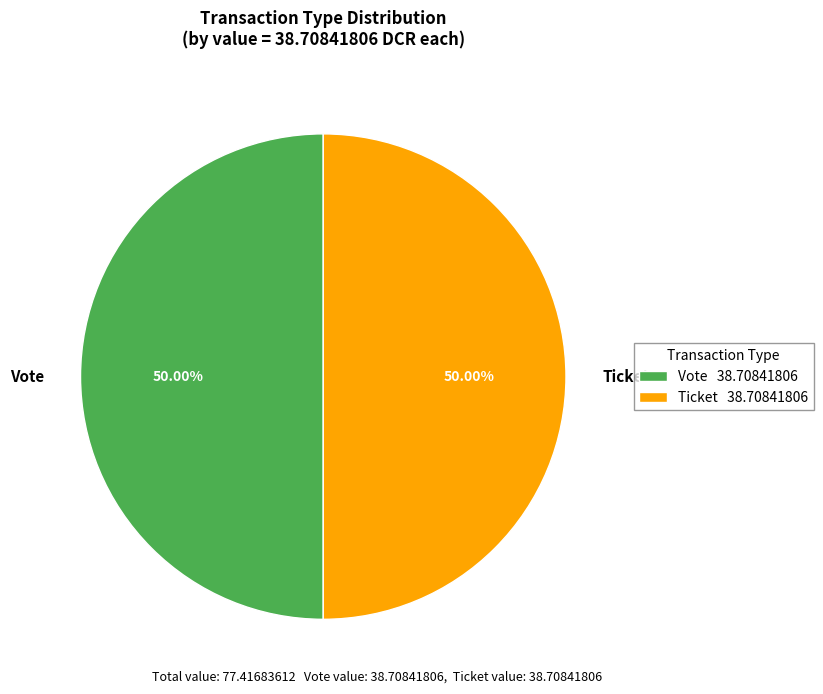

Do Vote and Ticket together represent more than half of the pie?

Yes